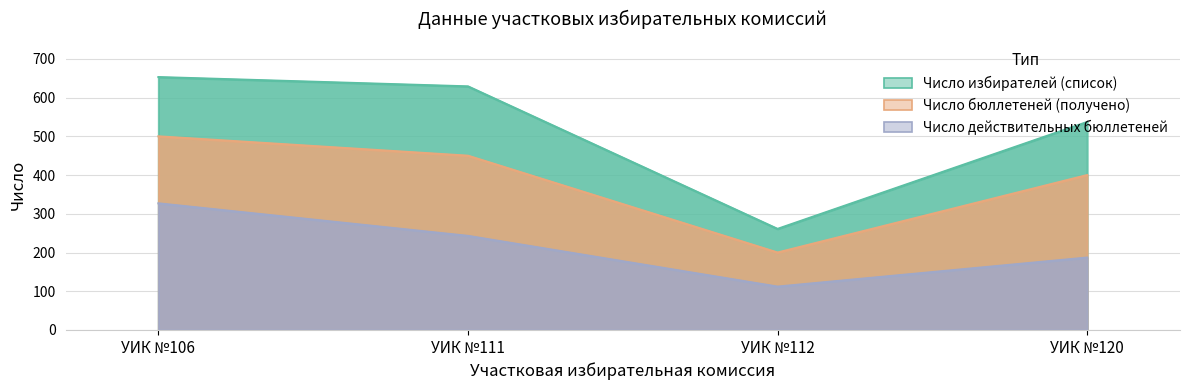

Where is Число бюллетеней (получено) nearest to the value 350?

УИК №120